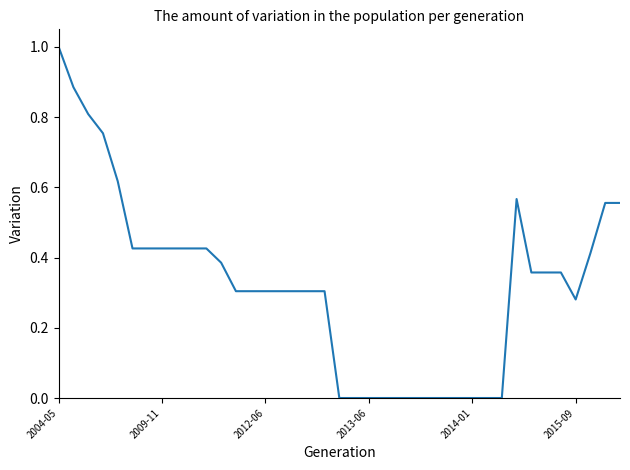

What is the difference between the maximum and minimum values?

1.0